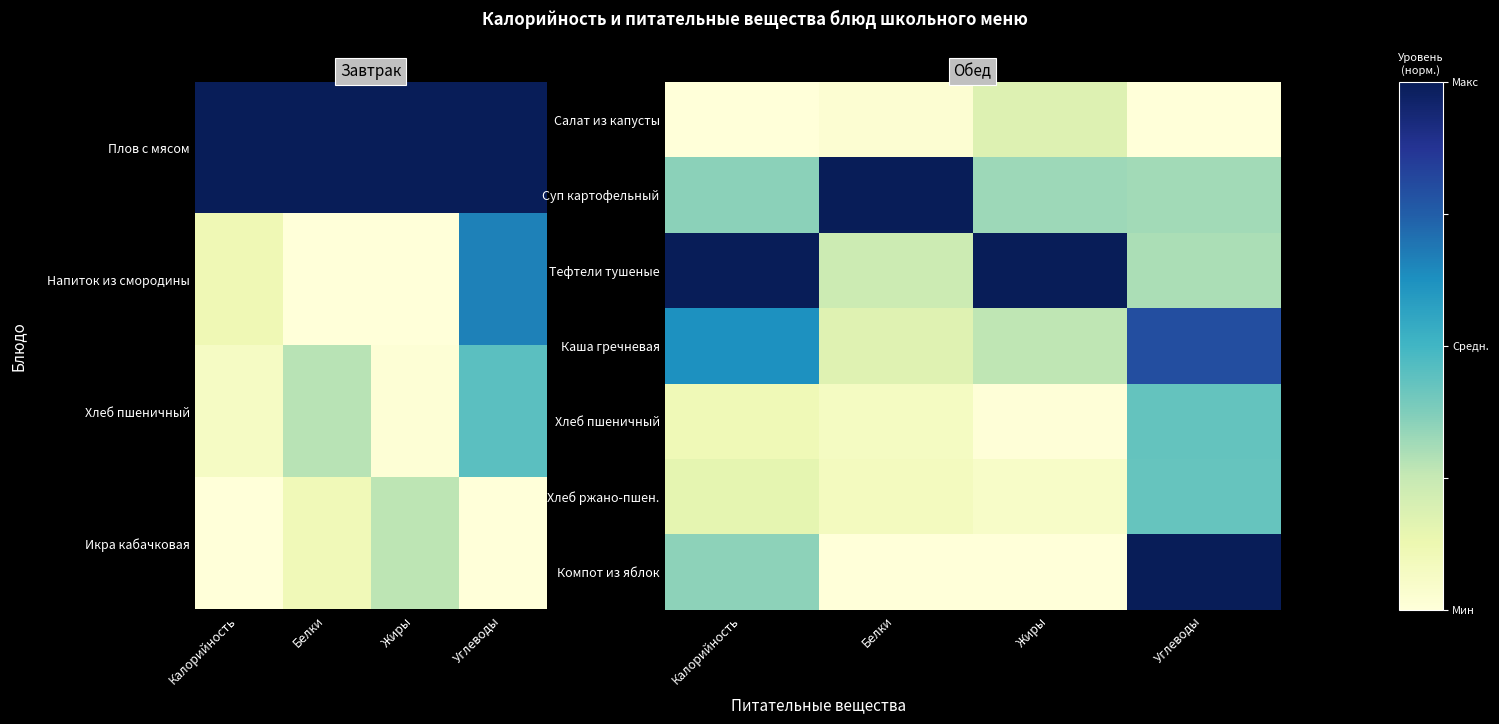

The value of Суп картофельный at Жиры is 0.1. True or false?

False